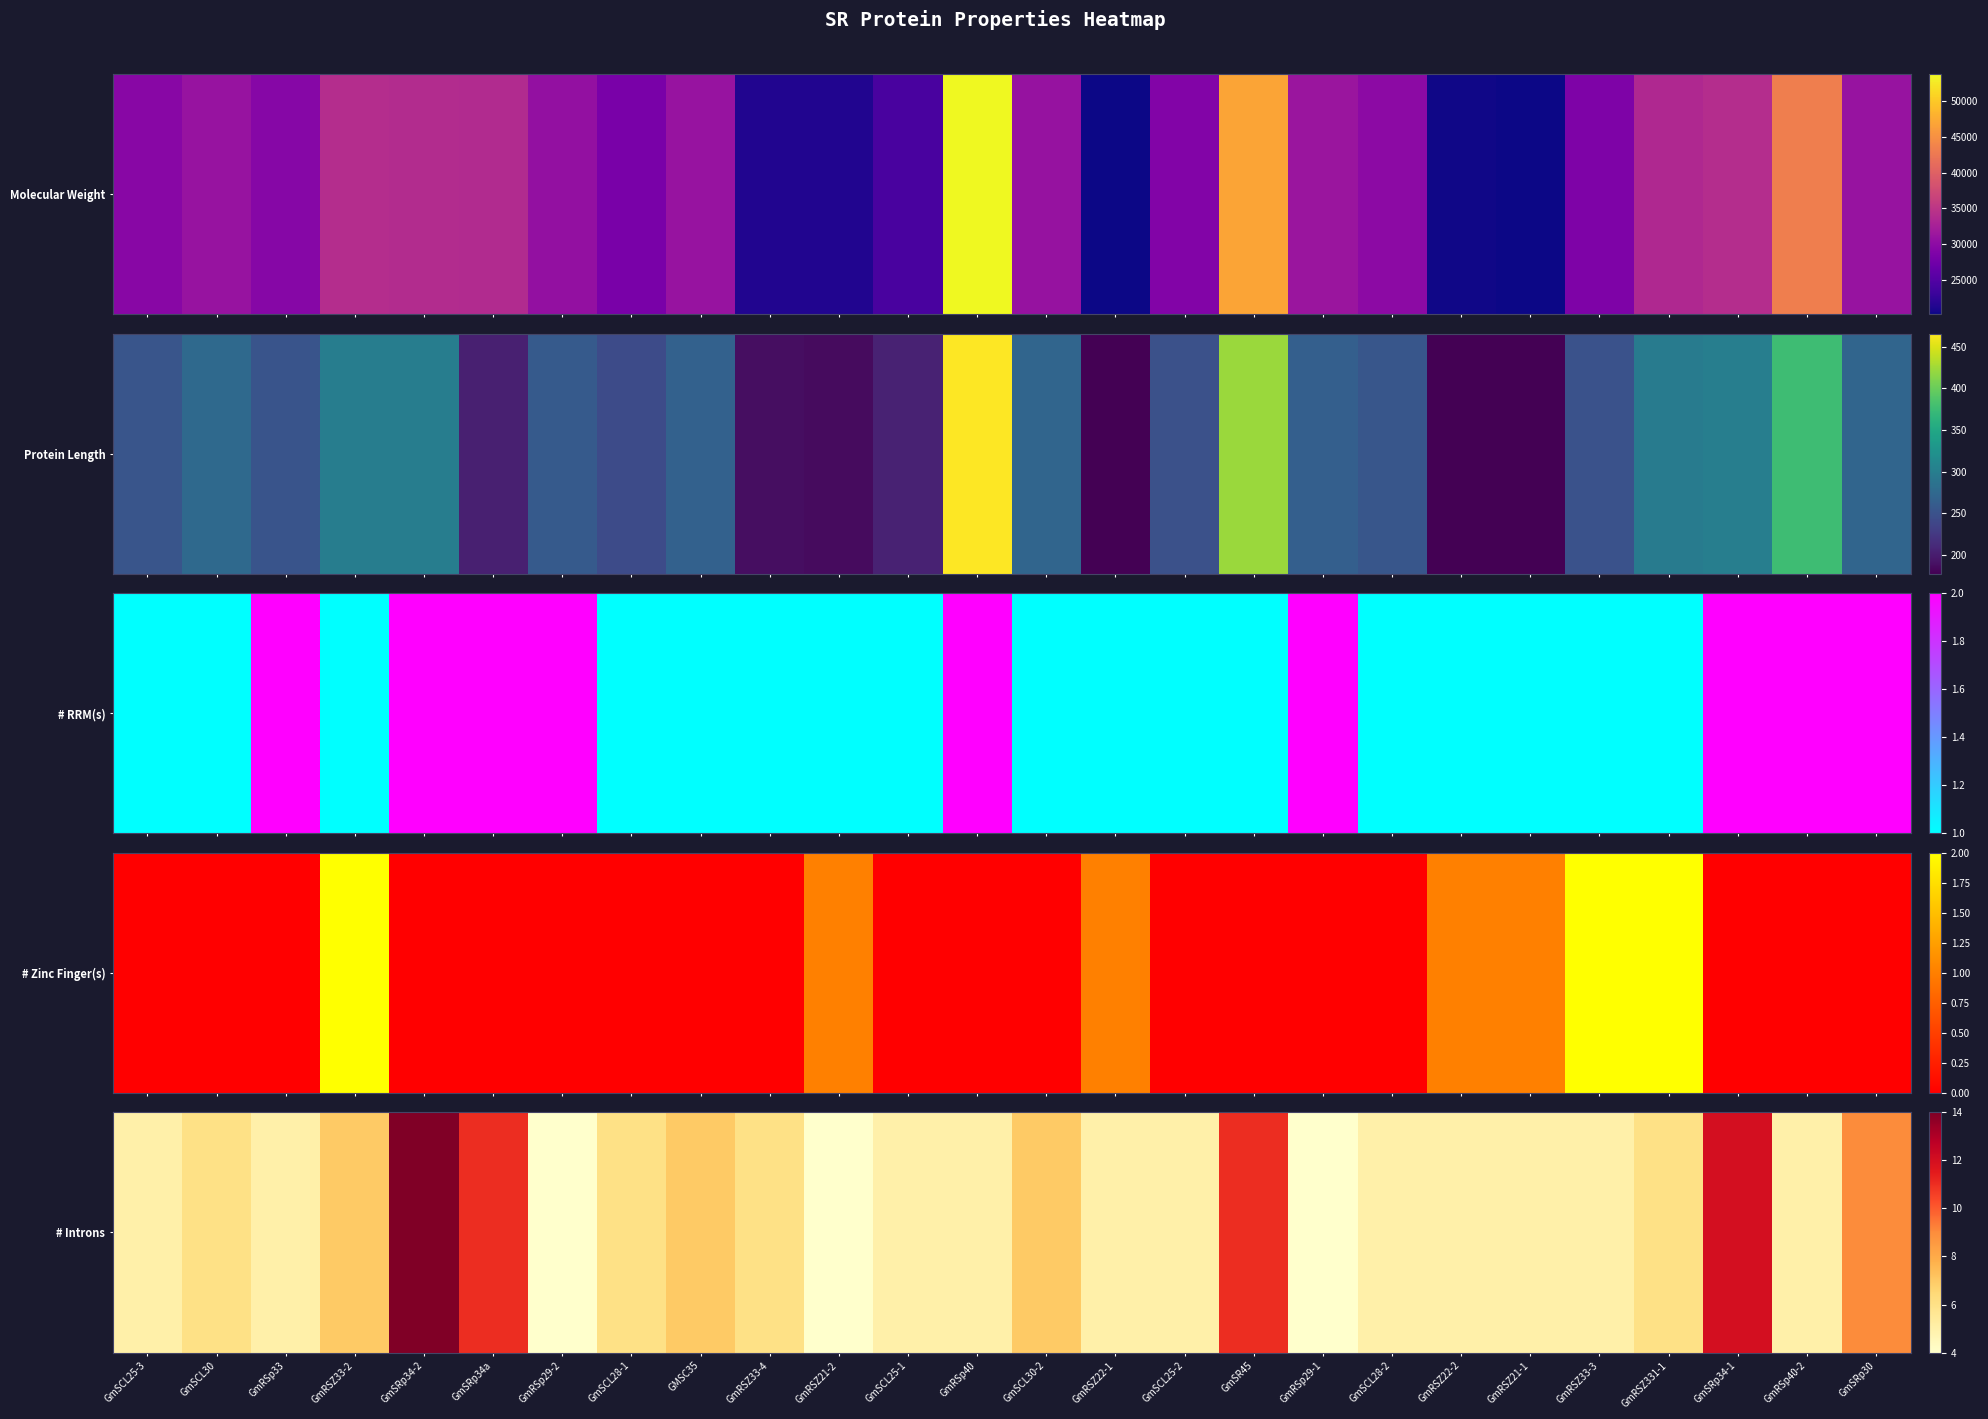

Approximately how many times larger is the value at GmSCL25-2 compared to GmRSZ33-4?

0.8